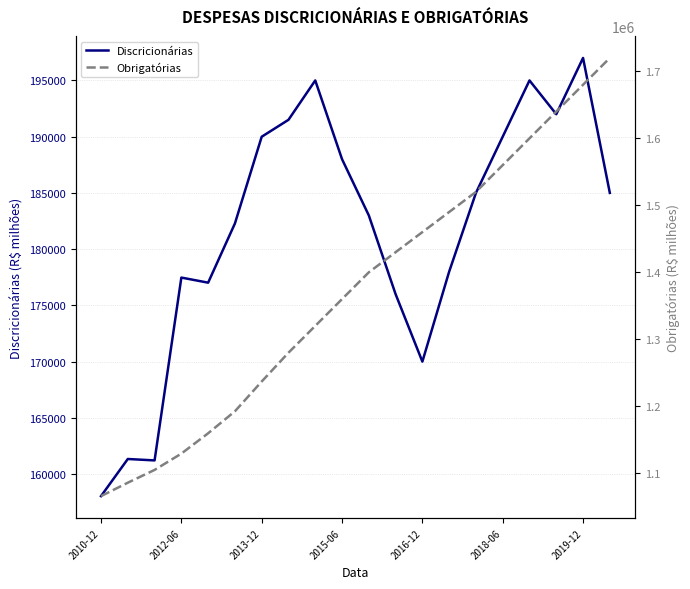

Which category has the lowest value in the Discricionárias series?

2010-12